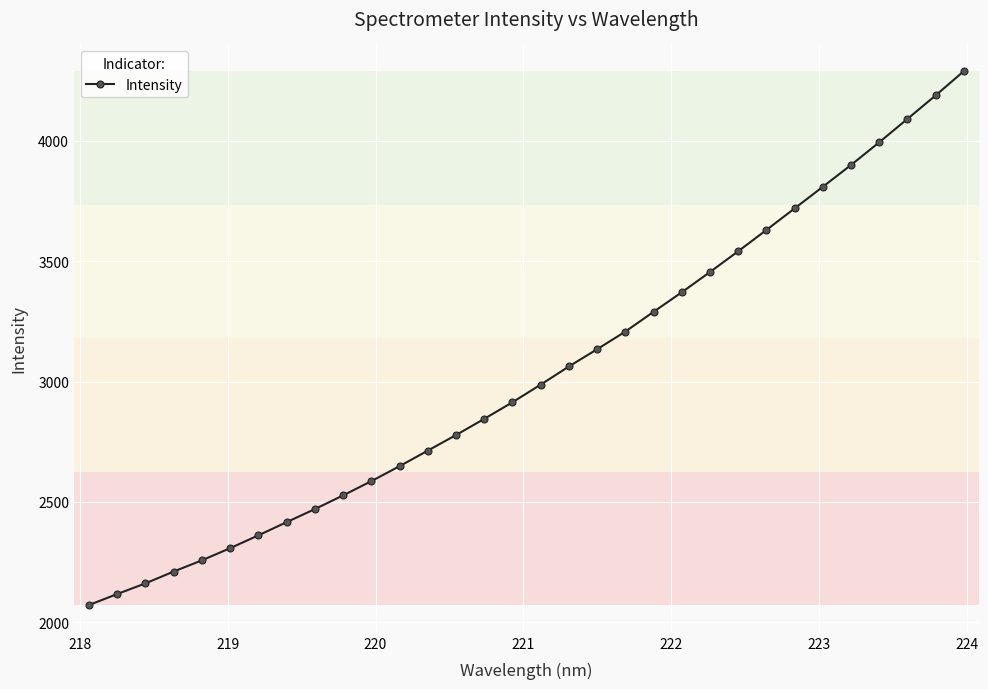

How many categories are shown in the chart?

32